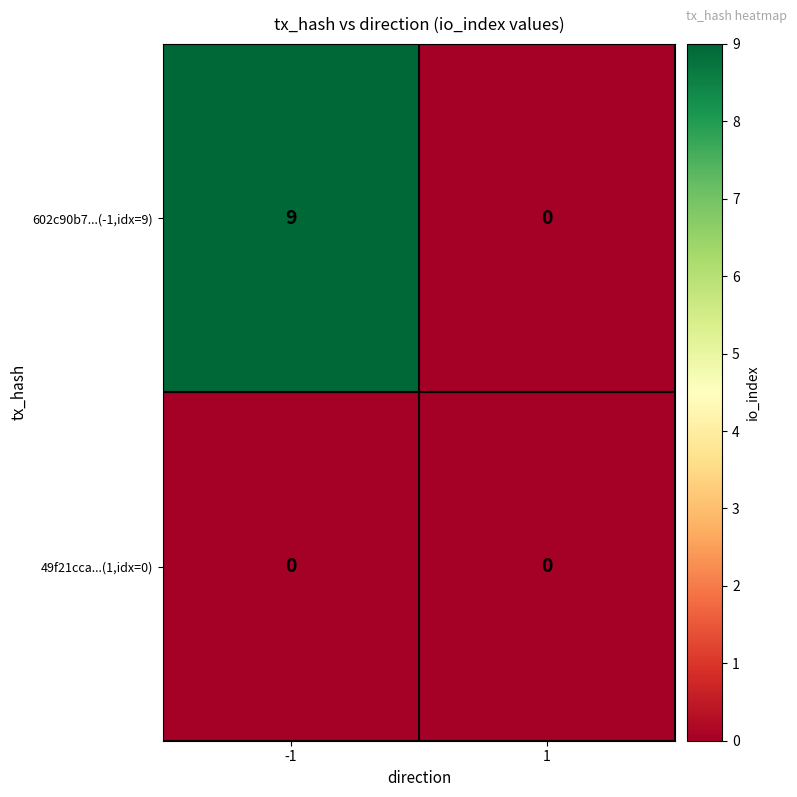

The value of 602c90b7...(-1,idx=9) at -1 is 13. True or false?

False